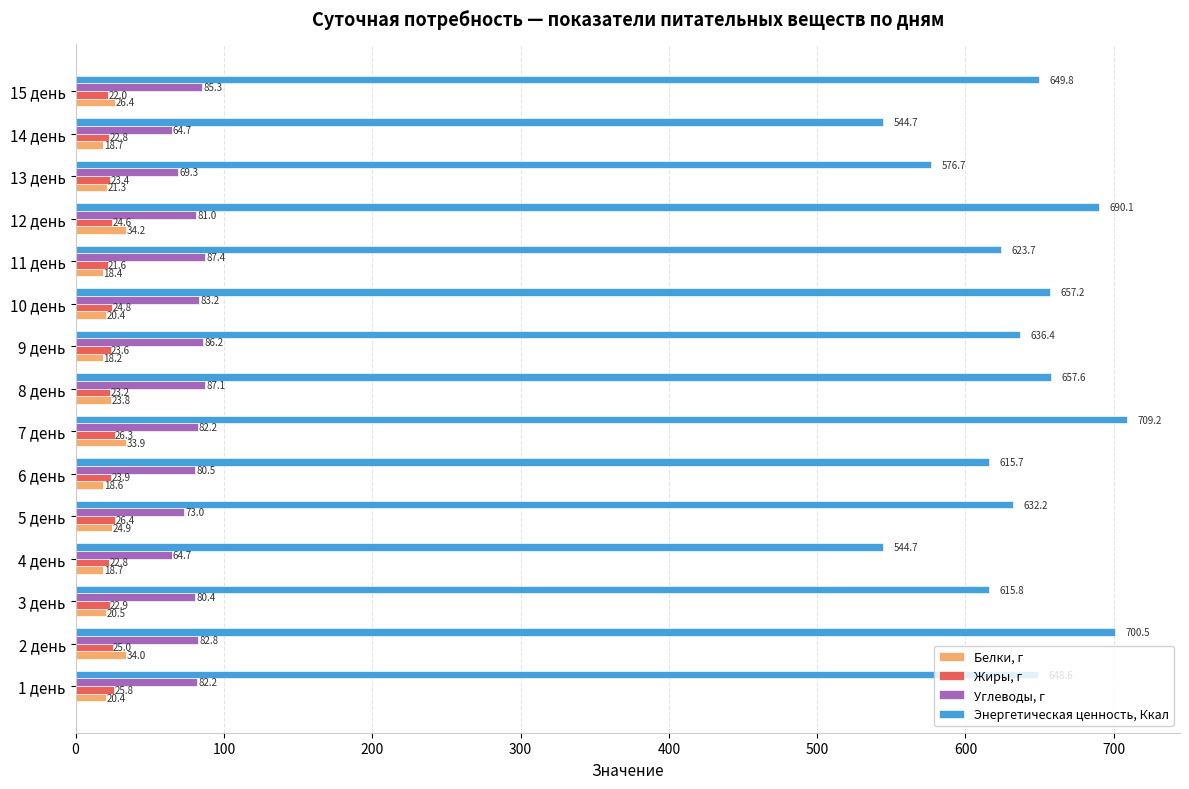

How many distinct data groups are displayed?

4